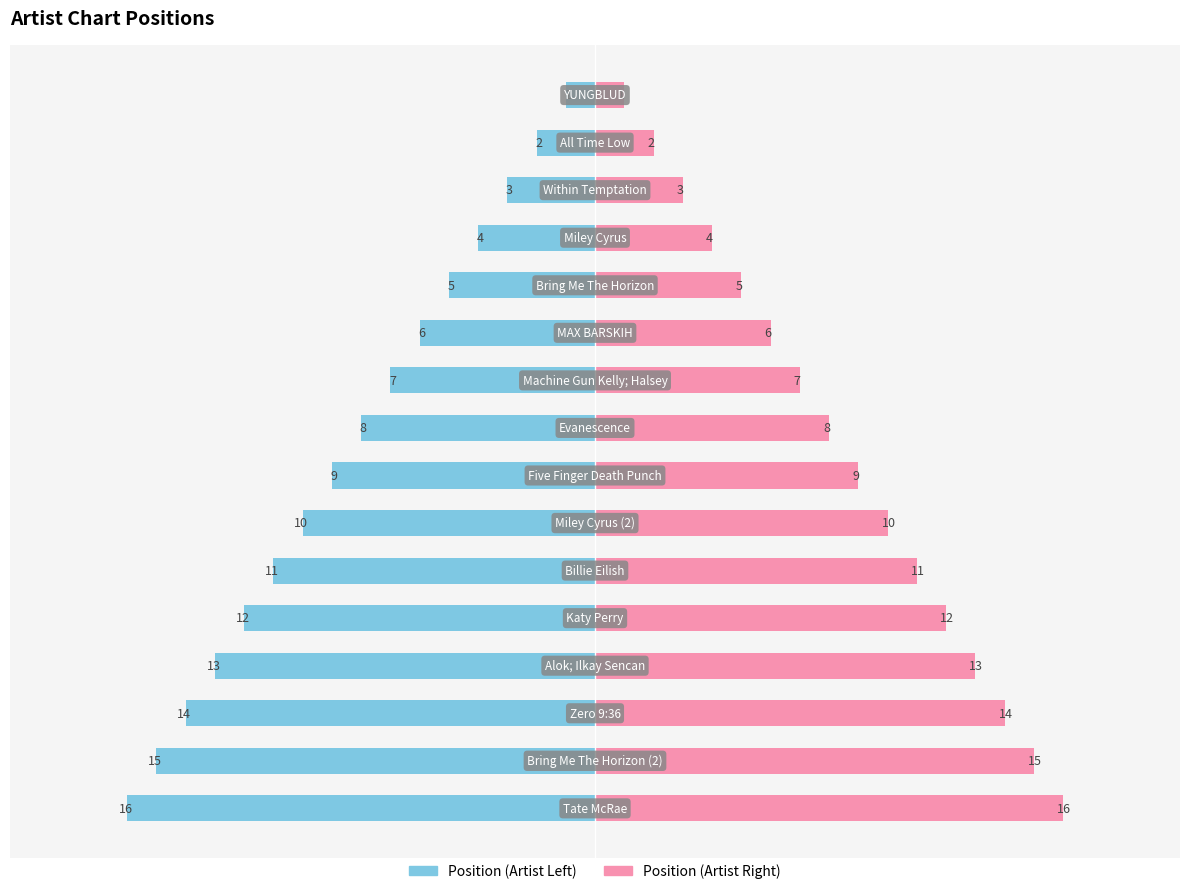

How many data points in Position (Right) are less than 9?

8